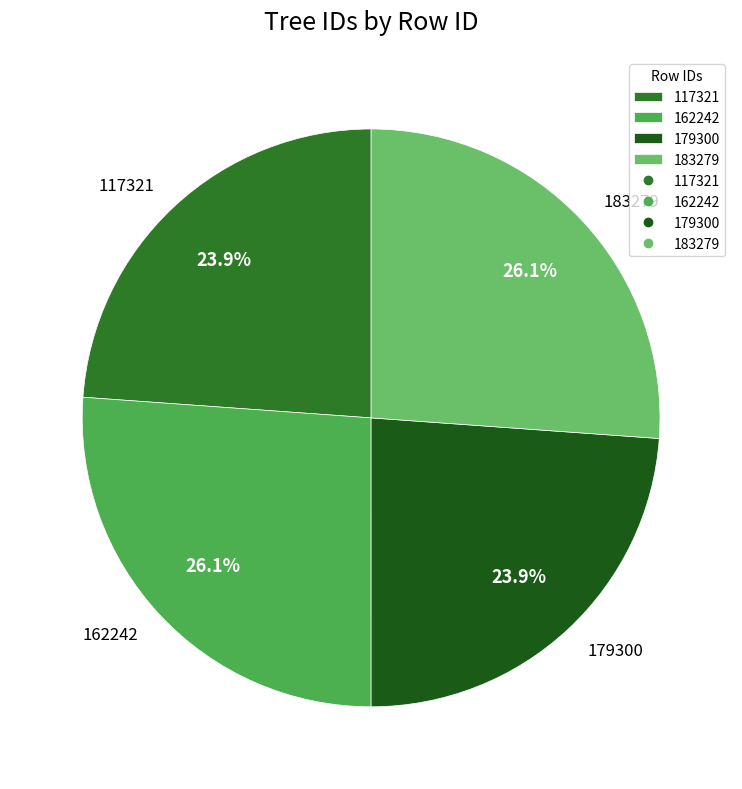

To the nearest percent, what portion does 117321 represent?

24%